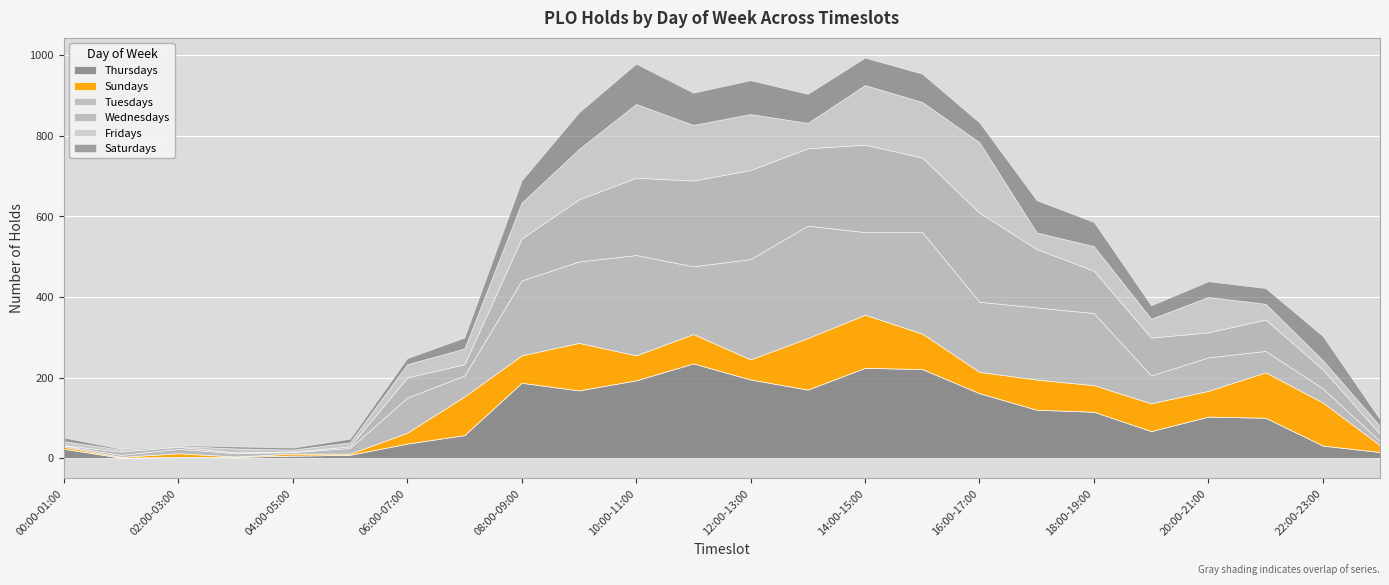

List the series in order of their peak value, highest first.

Tuesdays, Thursdays, Wednesdays, Fridays, Sundays, Saturdays